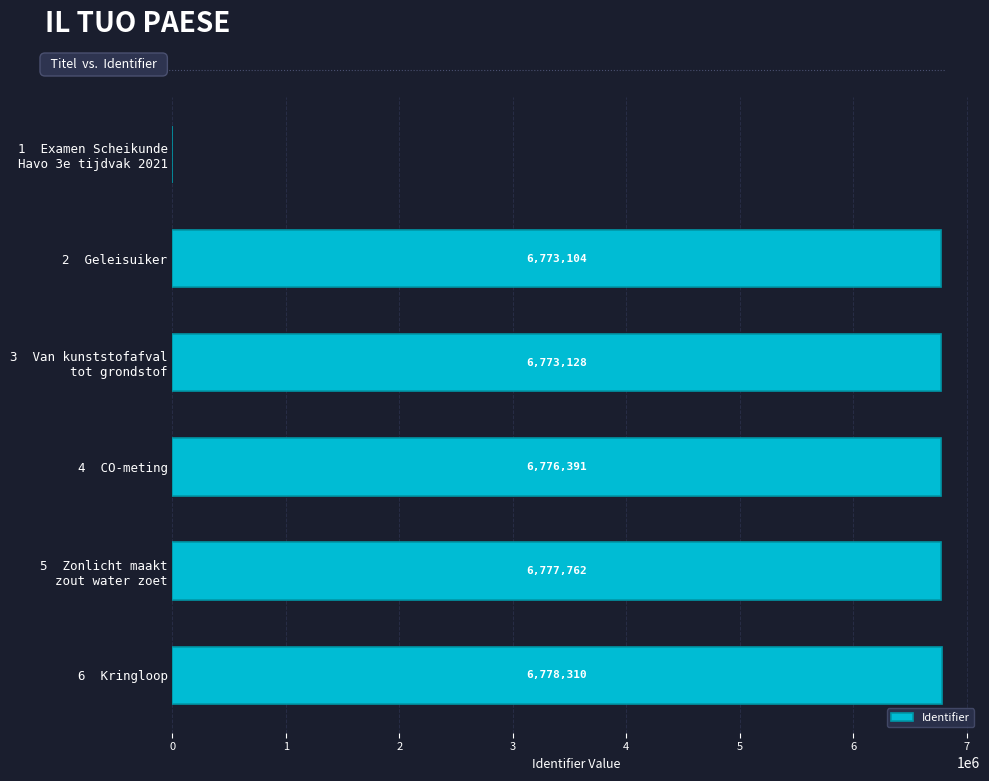

At which label is the value closest to 3389155?

2  Geleisuiker